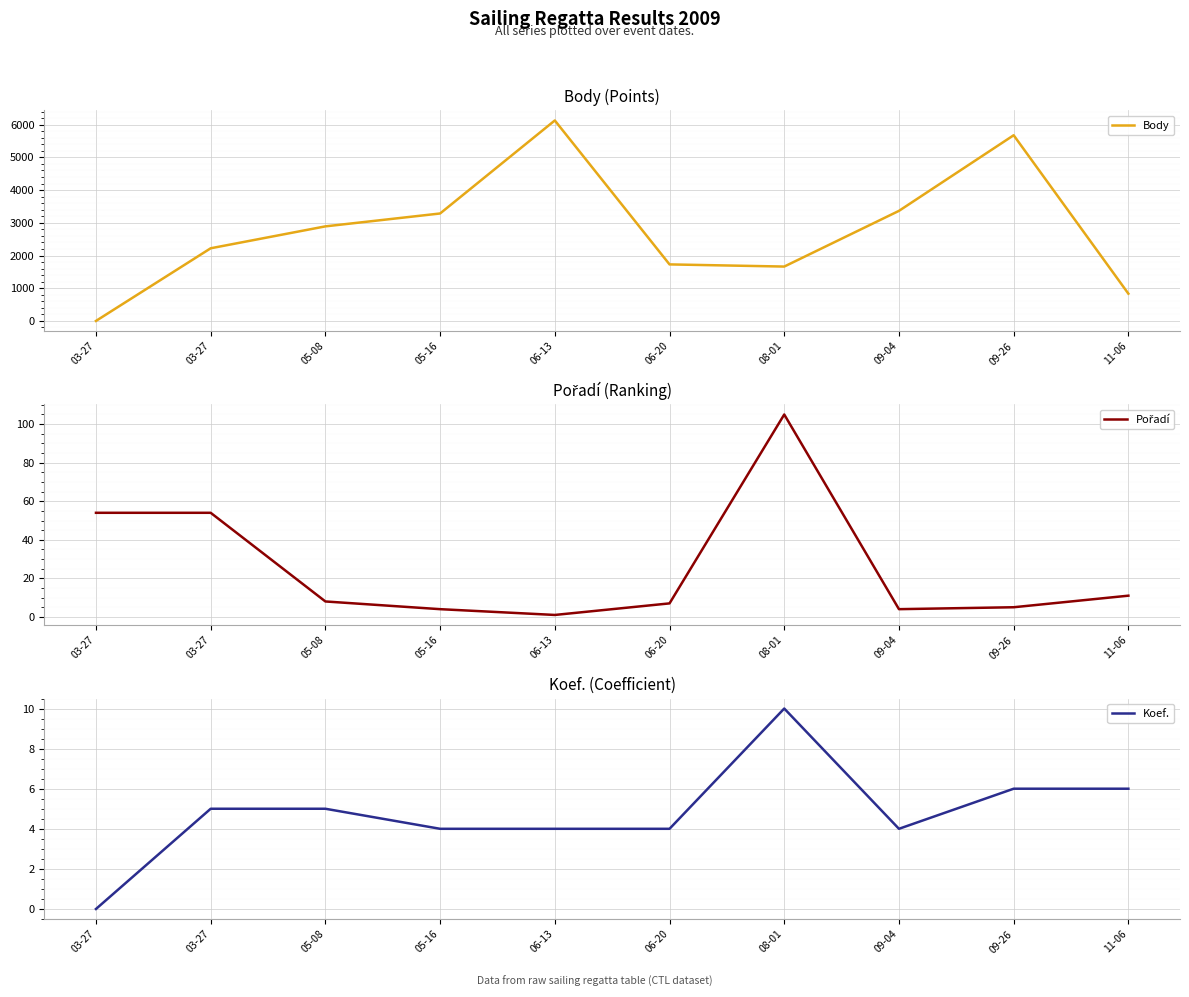

What is the difference between the maximum and minimum values in the Koef. series?

10